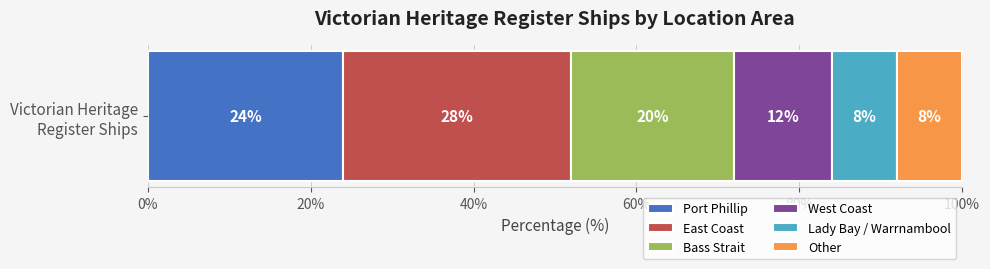

What is the minimum value for Port Phillip?

24